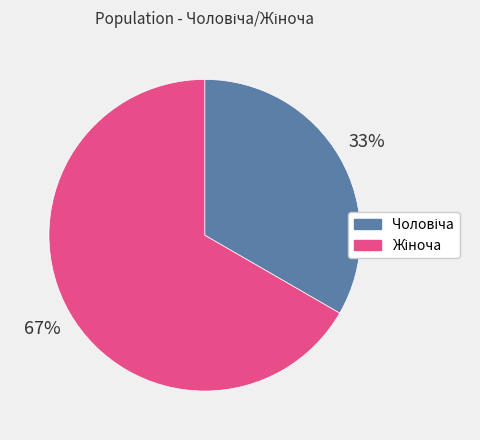

Is there a majority slice in this chart?

Yes